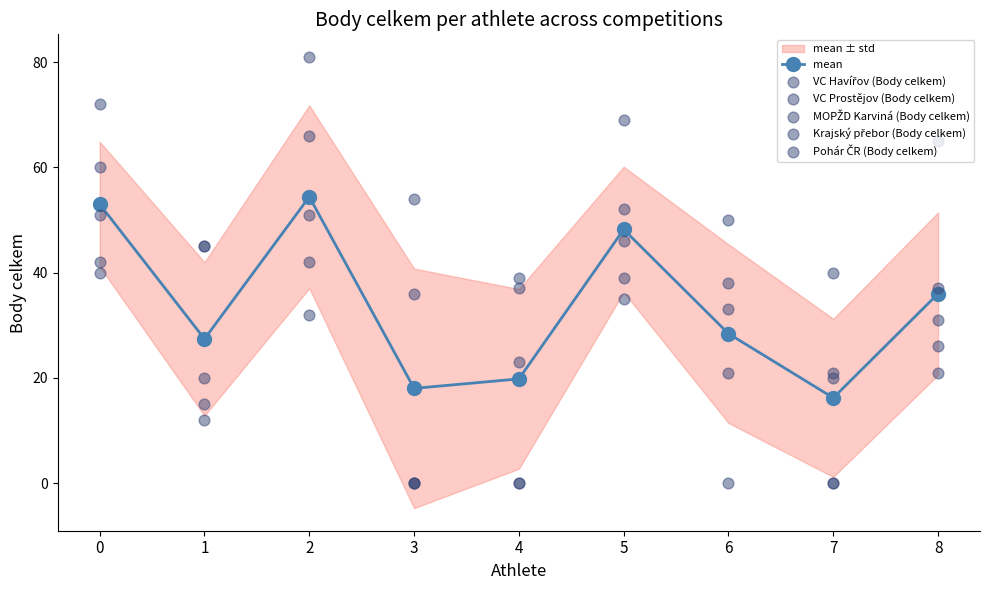

At how many categories does at least one series exceed 60?

4